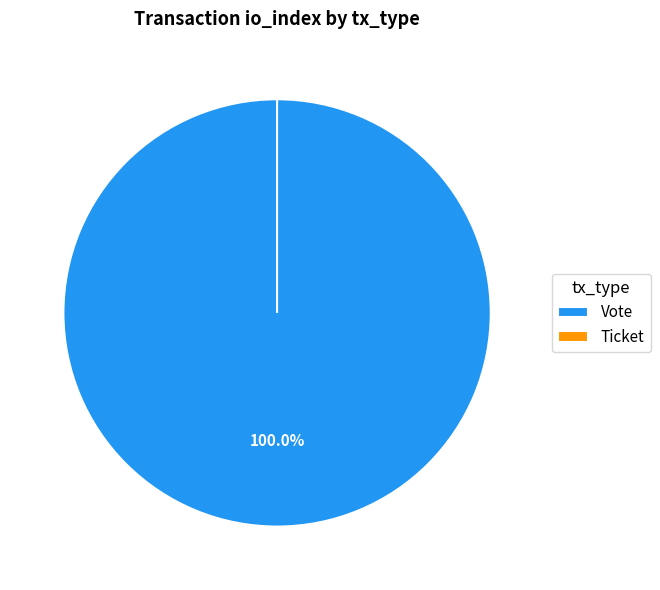

Which slice is the largest?

Vote